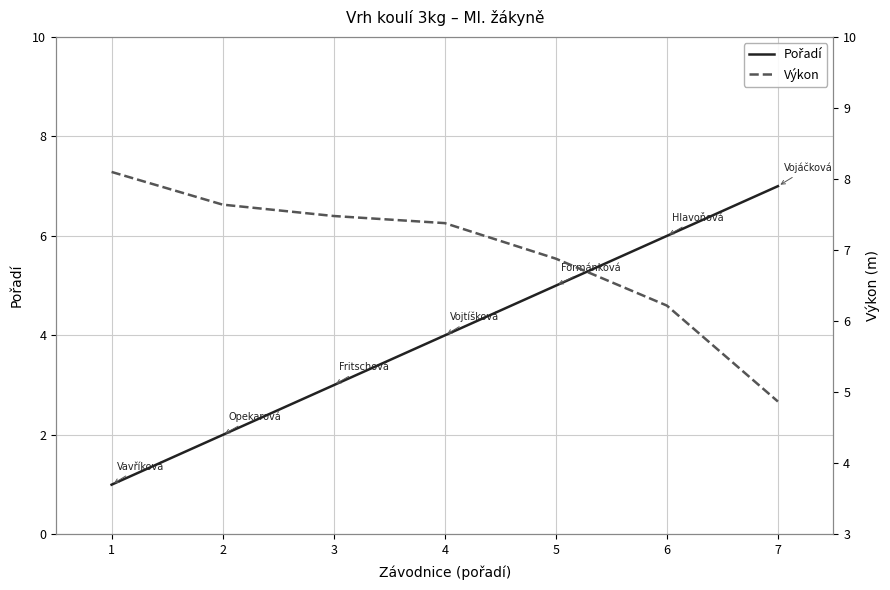

Is the value of Výkon at 1 greater than the value of Pořadí at 3?

Yes